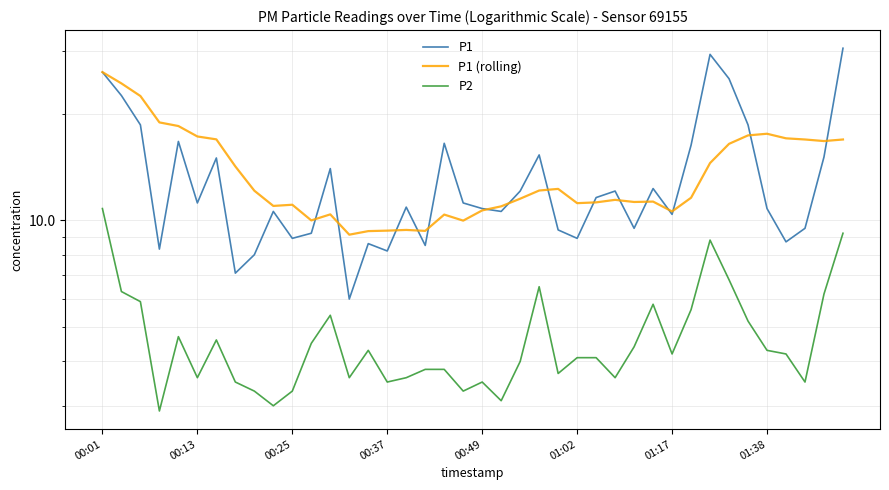

True or false: P2 has more than 0 interior local peaks.

True